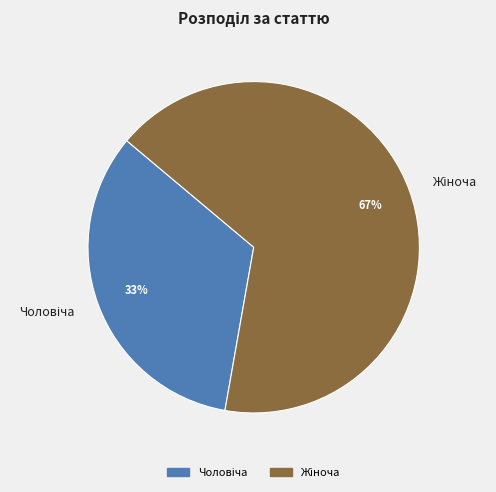

Is there any slice that represents more than half of the pie?

Yes